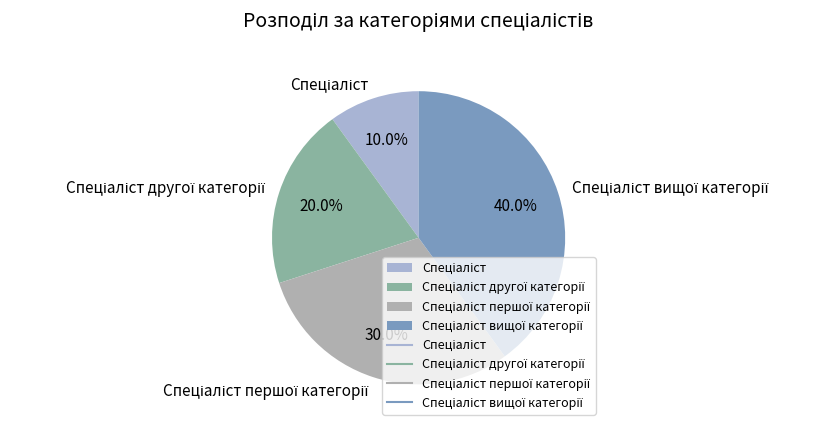

Is there any slice that represents more than half of the pie?

No